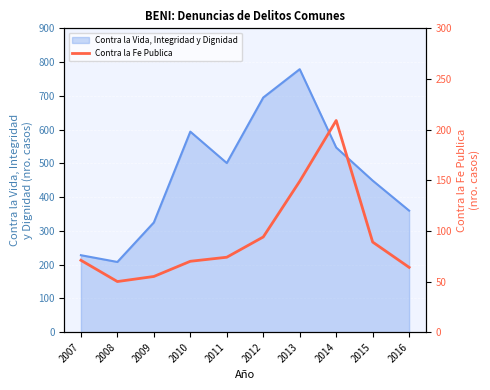

At which label does Contra la Vida, Integridad y Dignidad reach its peak?

2013